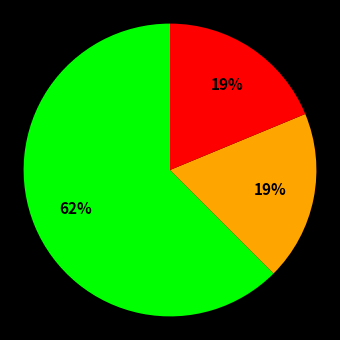

Is there a majority slice in this chart?

Yes